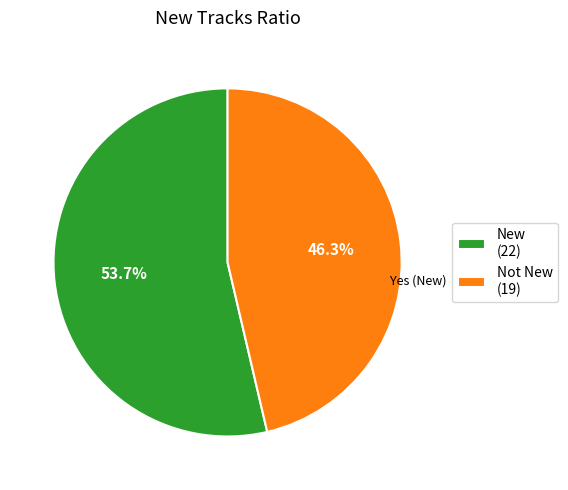

Rank the categories by value from lowest to highest.

Not New (19), New (22)